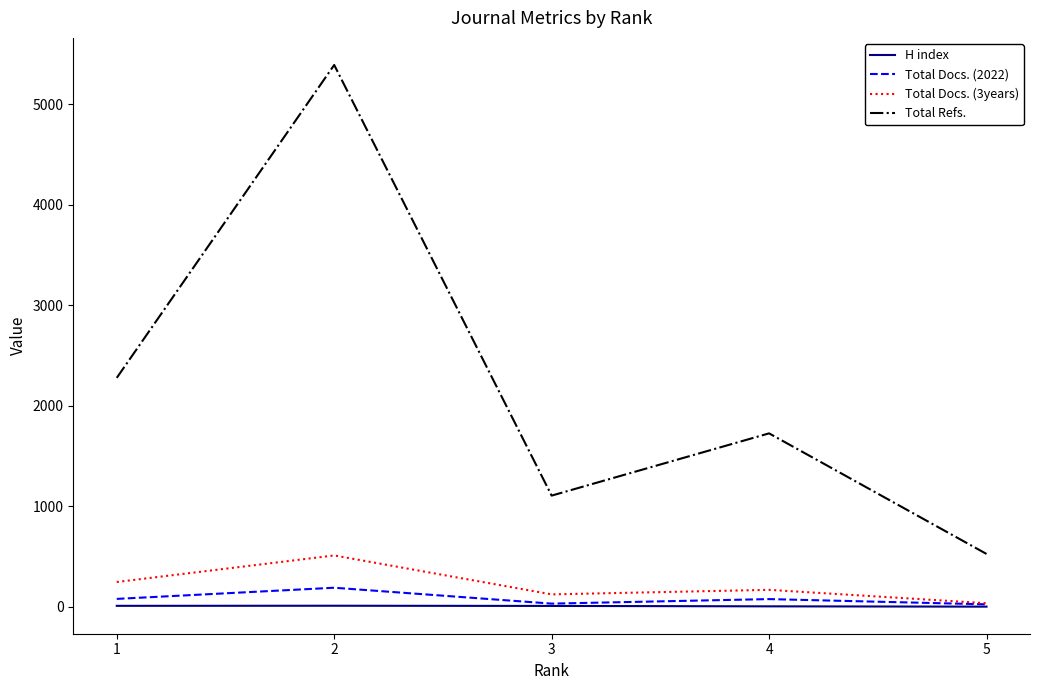

At which label is Total Refs. closest to 2958?

1